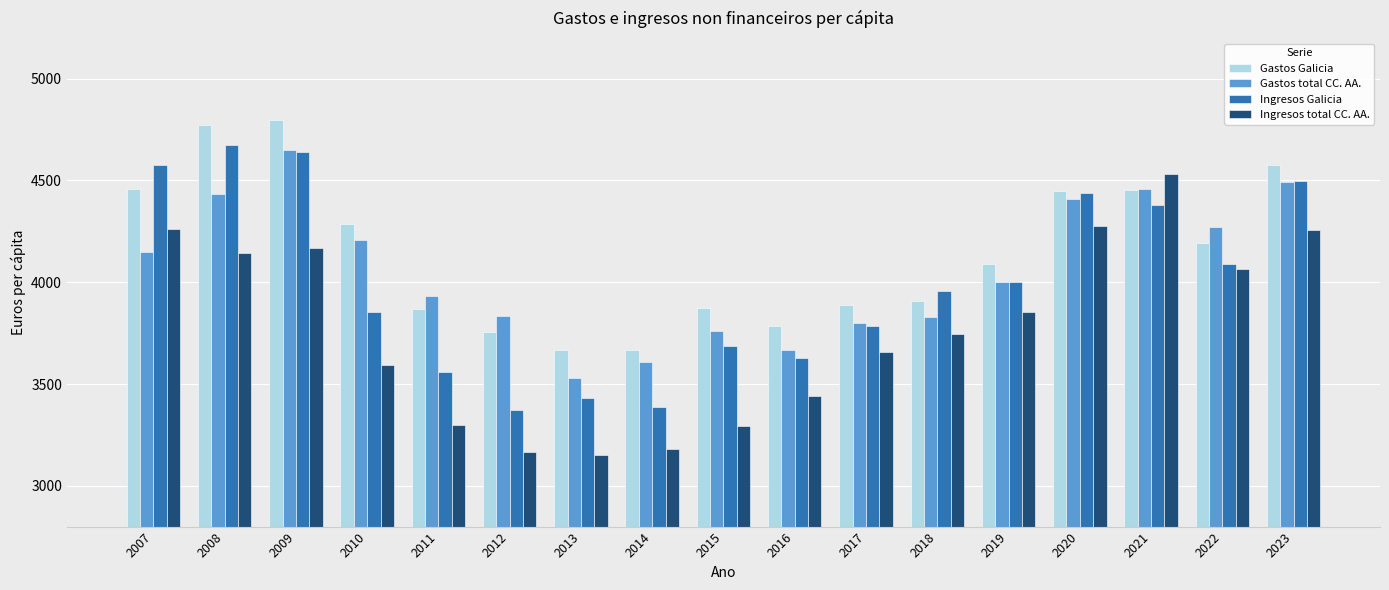

True or false: Gastos total CC. AA. has a value of 4648.7 at 2009.

True